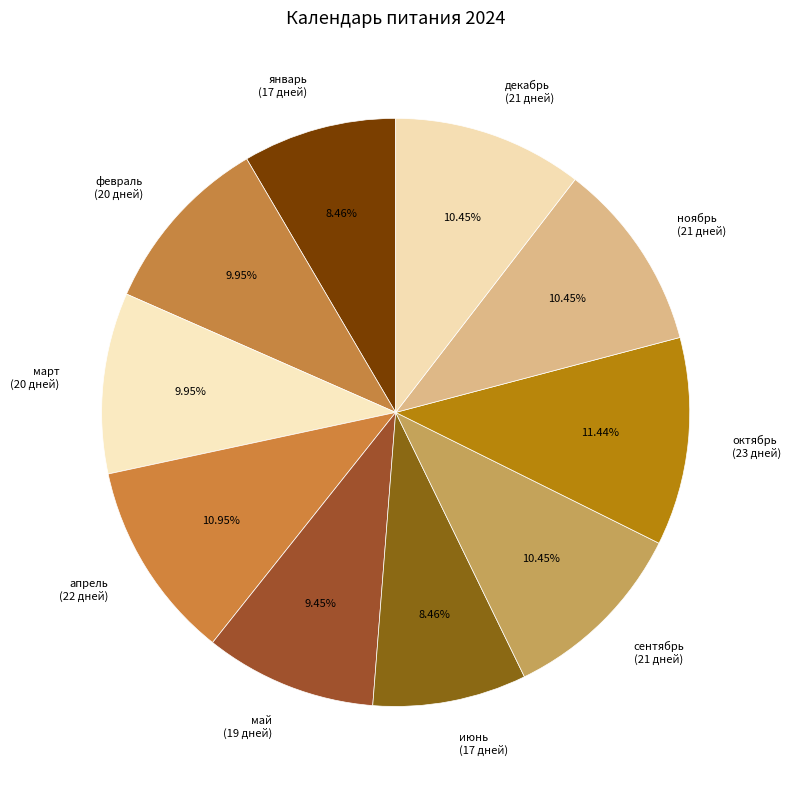

What portion of the pie excludes сентябрь?

89.6%